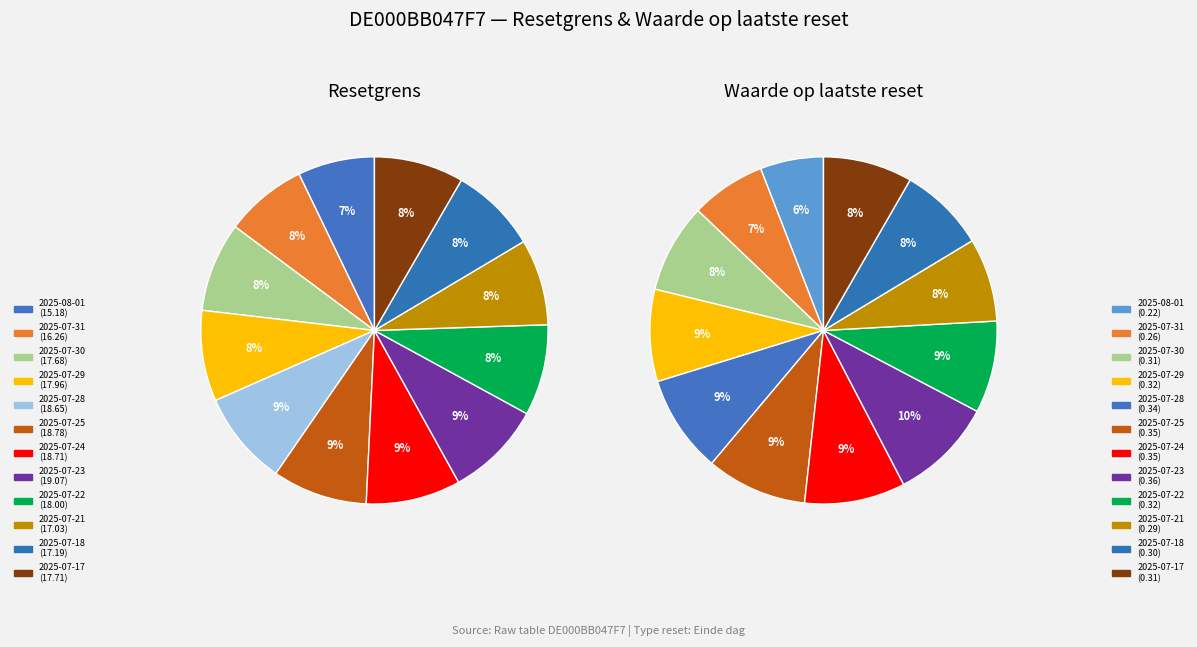

Which slice is the smallest?

2025-08-01